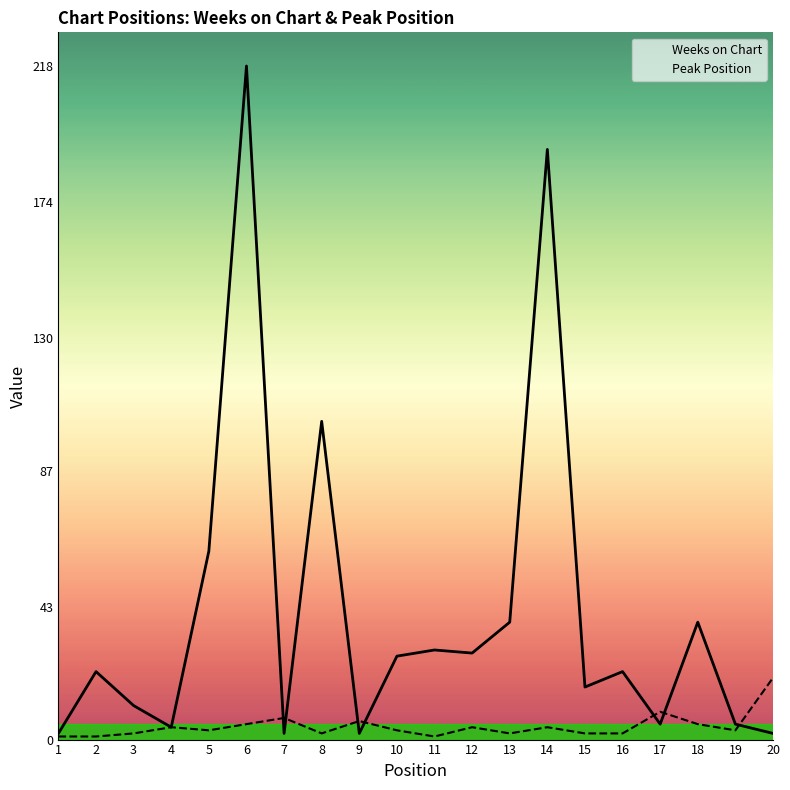

Count the number of categories in the chart.

20